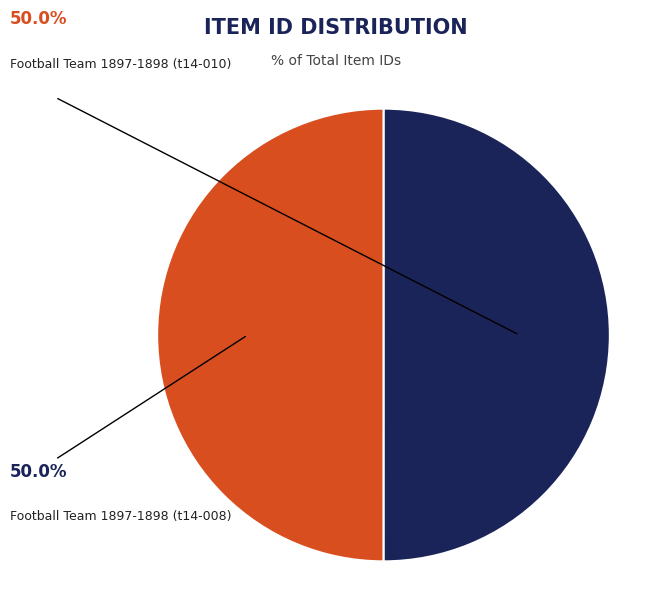

What percentage is the Football Team 1897-1898 (t14-008) slice, to the nearest percent?

50%